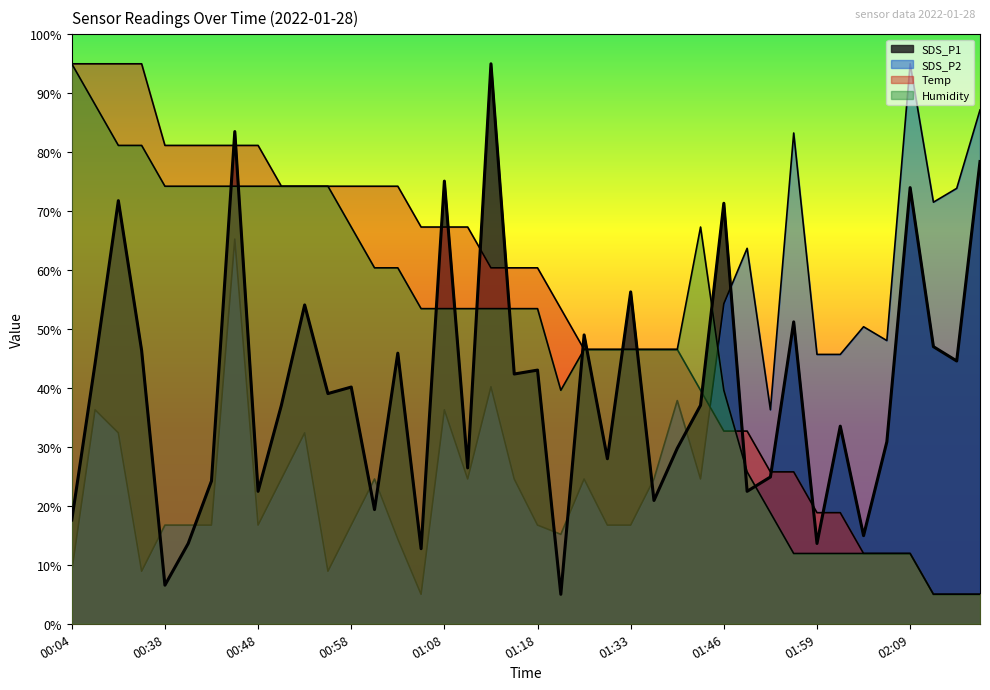

Between which two adjacent categories do Humidity and SDS_P1 first intersect?

00:43 and 00:46